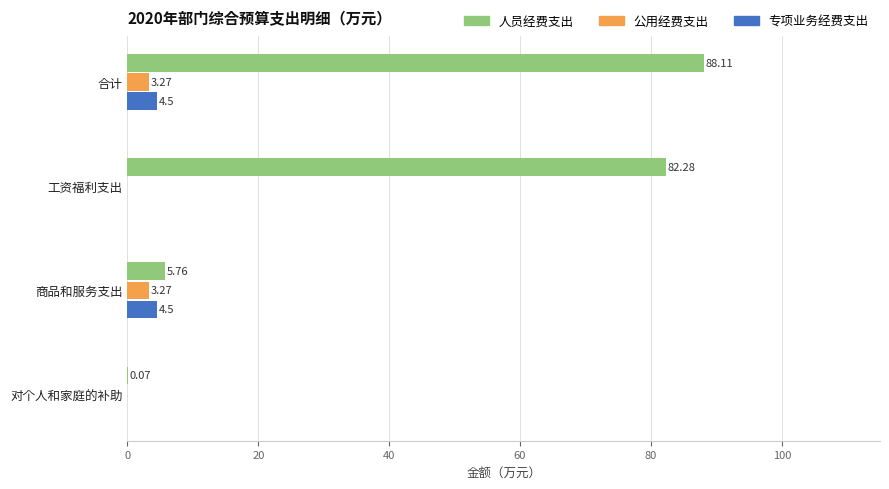

What is the sum of all 公用经费支出 values?

6.5